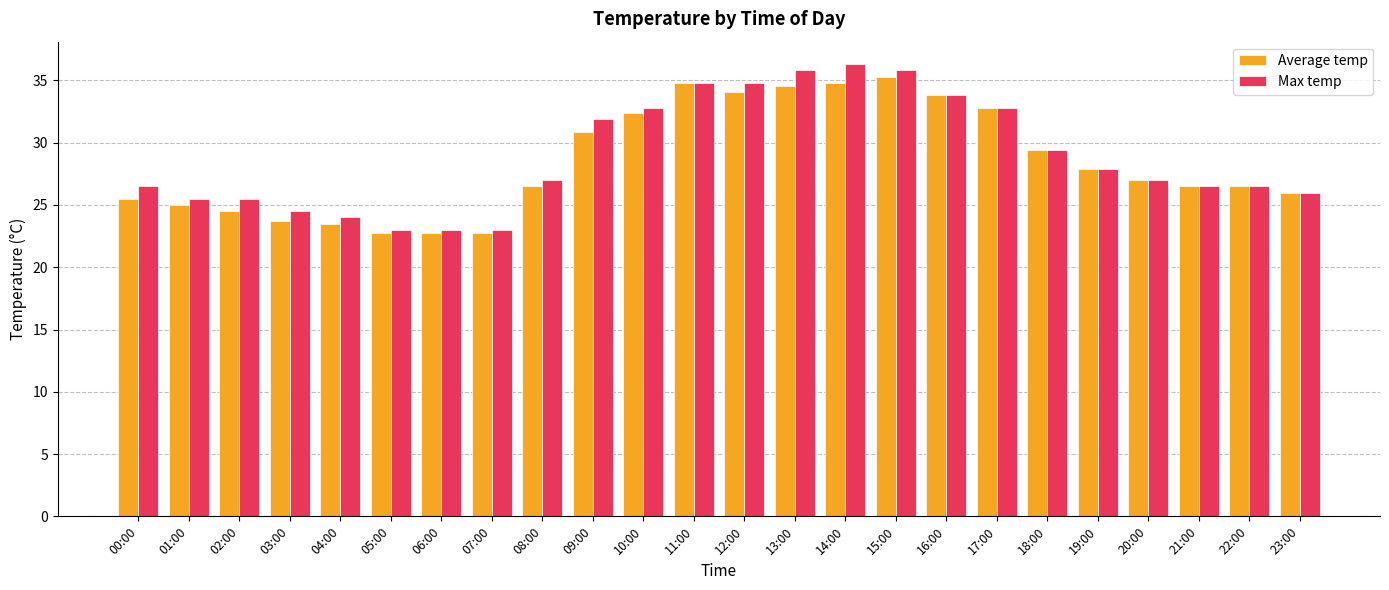

Which series changed the most between 10:00 and 21:00?

Max temp